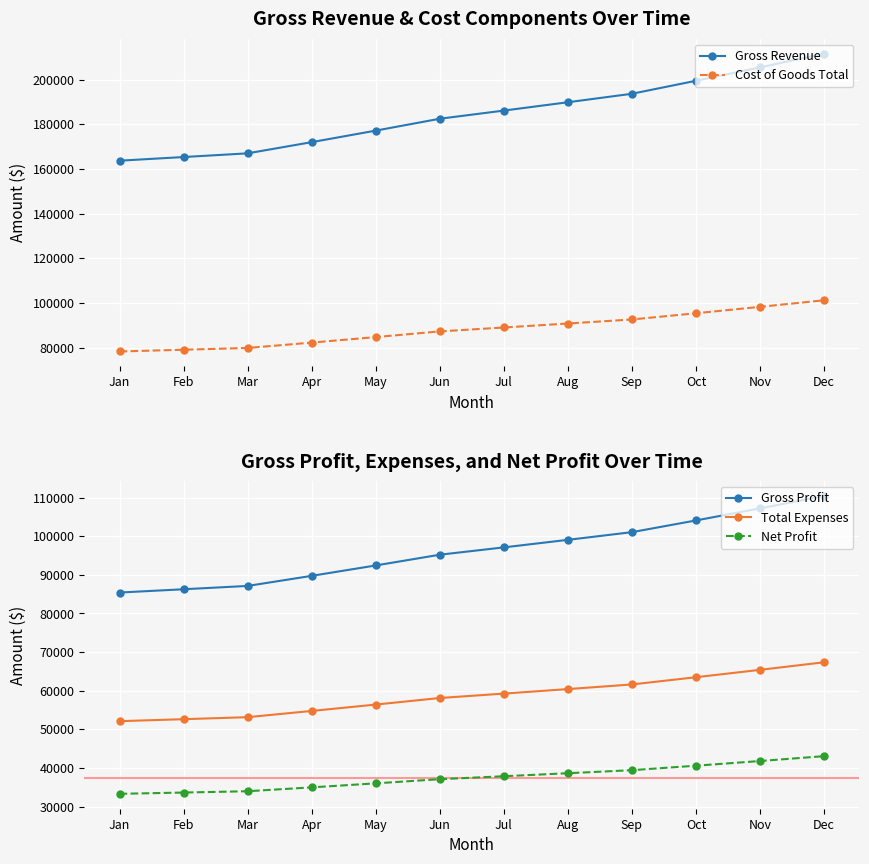

What is the value of the Gross Profit point at the 5th from the left?

92410